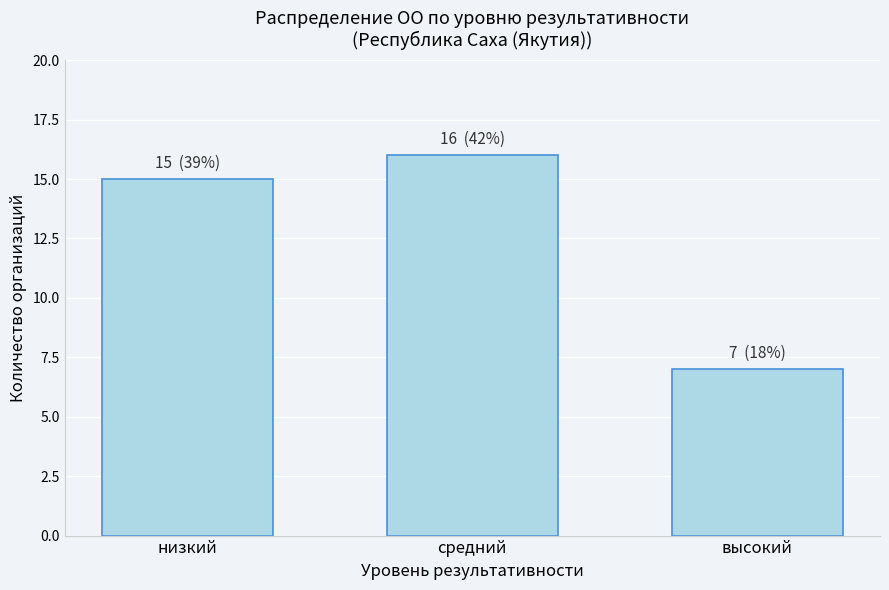

Reading left to right, what are all the values shown in this chart?

низкий=15	средний=16	высокий=7